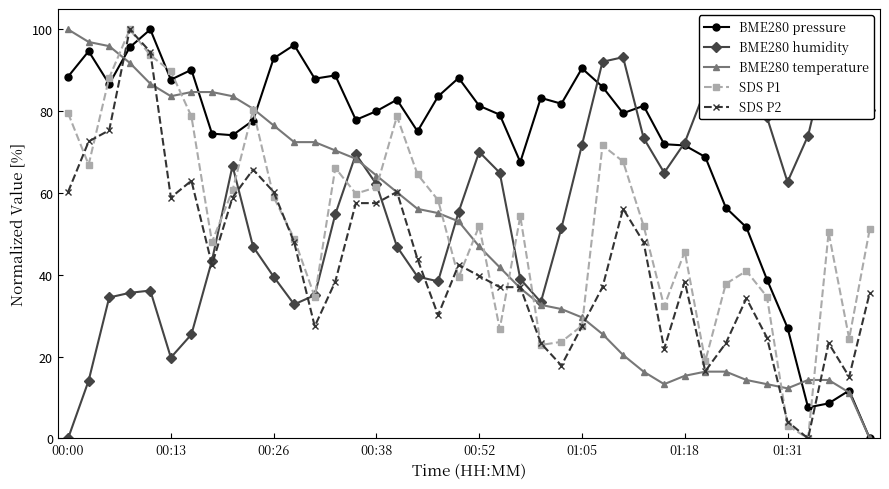

True or false: BME280 temperature has a value of 100.0 at 00:00.

True